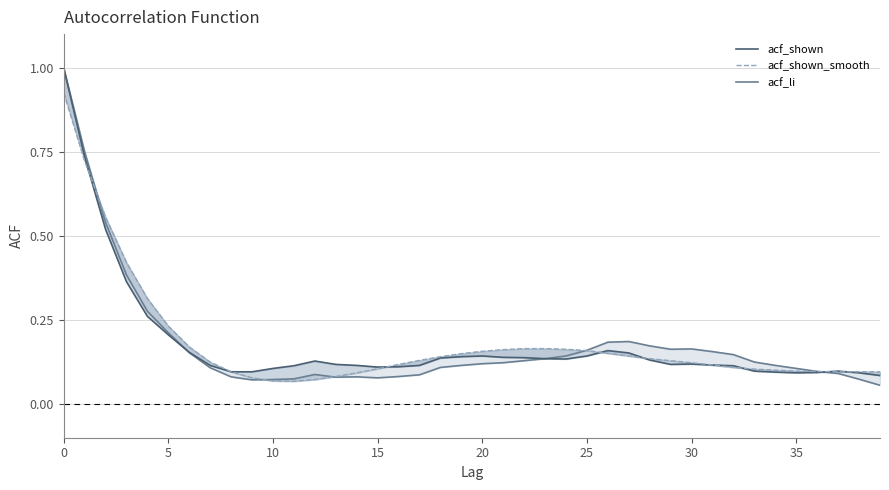

What is the difference between the maximum and minimum values in the acf_shown_smooth series?

0.9